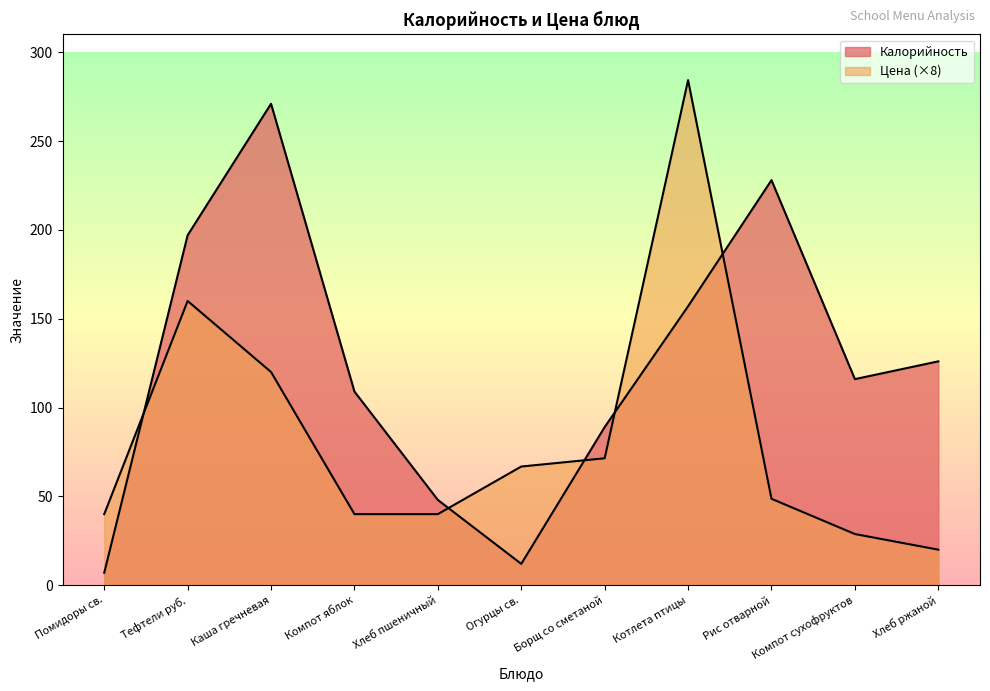

The value of Цена at Огурцы св. is 17.5. True or false?

False